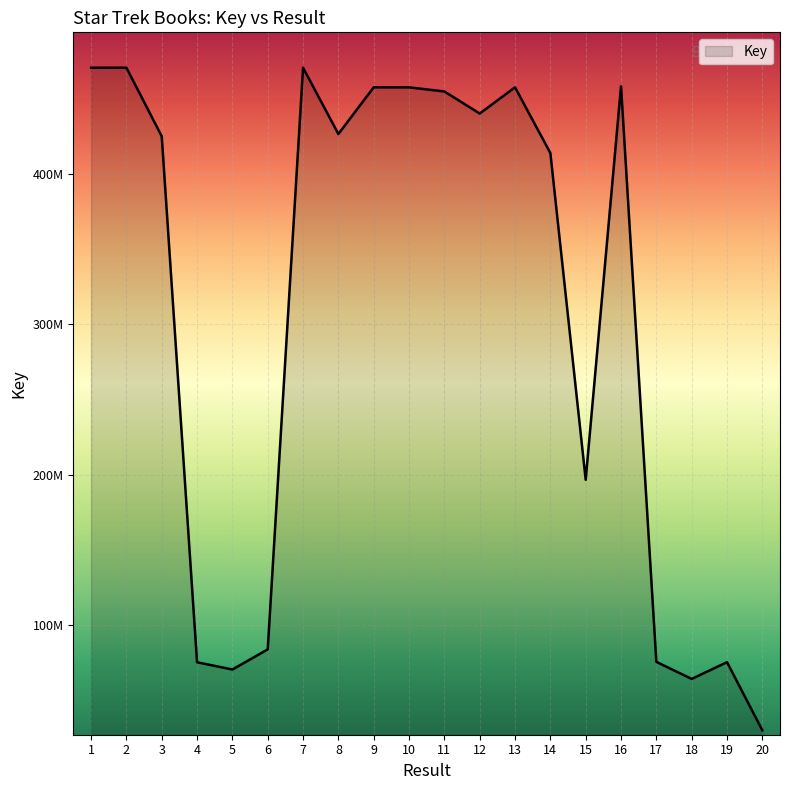

Does the chart have visible grid lines?

Yes